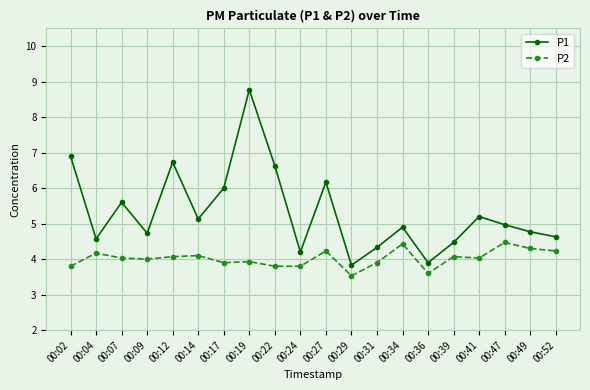

Is the value of P1 at 00:14 greater than the value of P2 at 00:22?

Yes